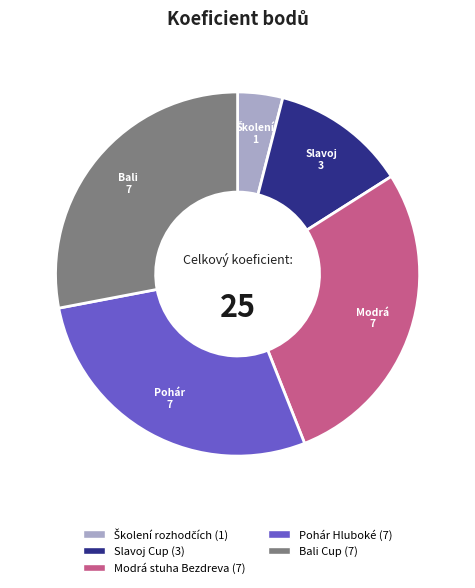

How many slices are in this pie chart?

5